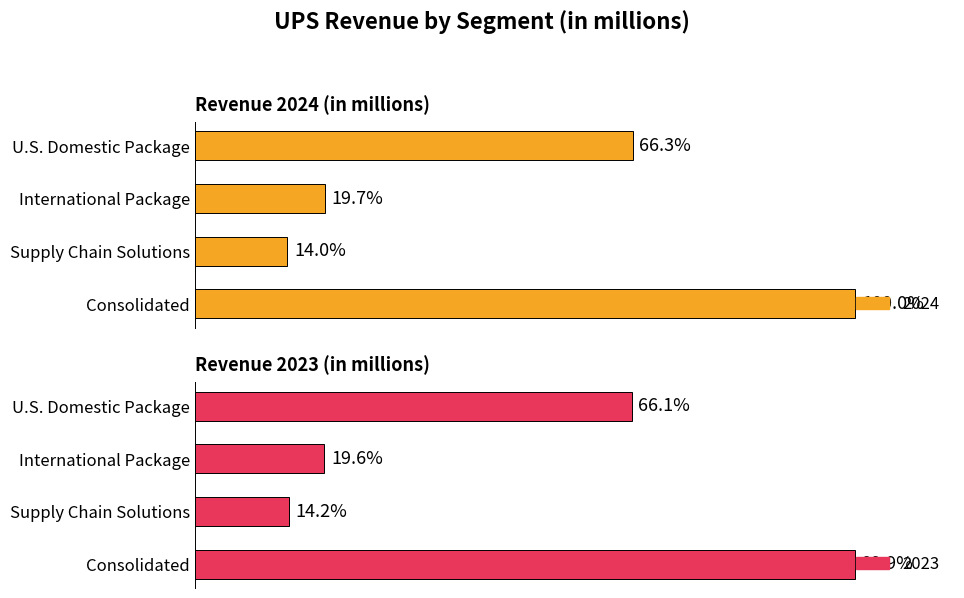

What value does the 2024 series have at Supply Chain Solutions, to the nearest 50?

12750